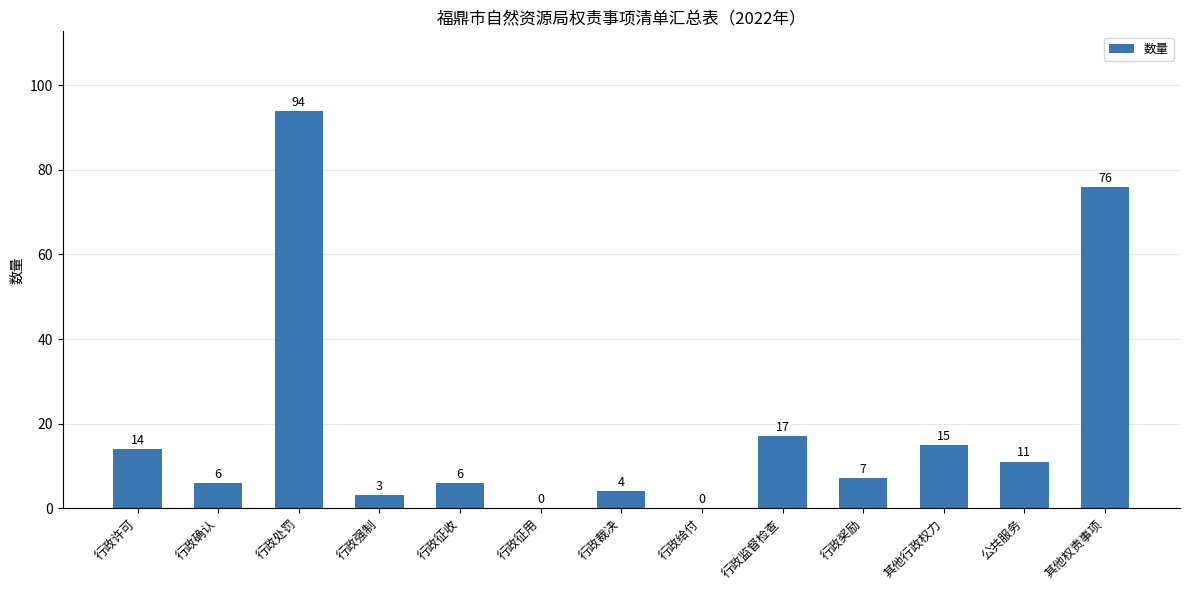

What is the sum of all values?

253